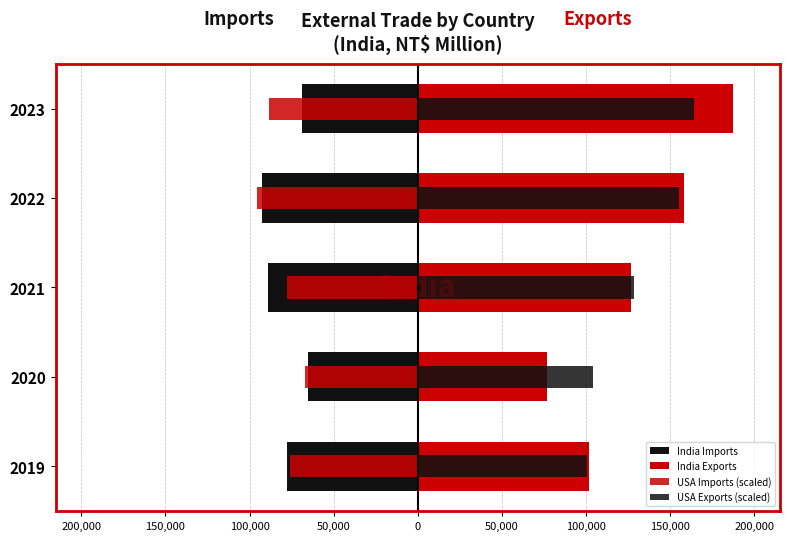

What is the maximum value for India Exports?

187174.0